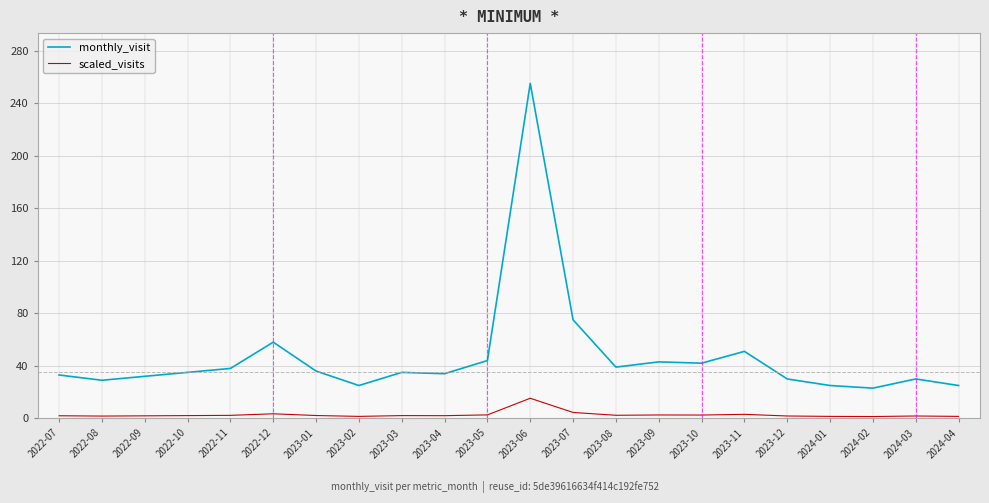

Where is monthly_visit nearest to the value 139?

2023-07